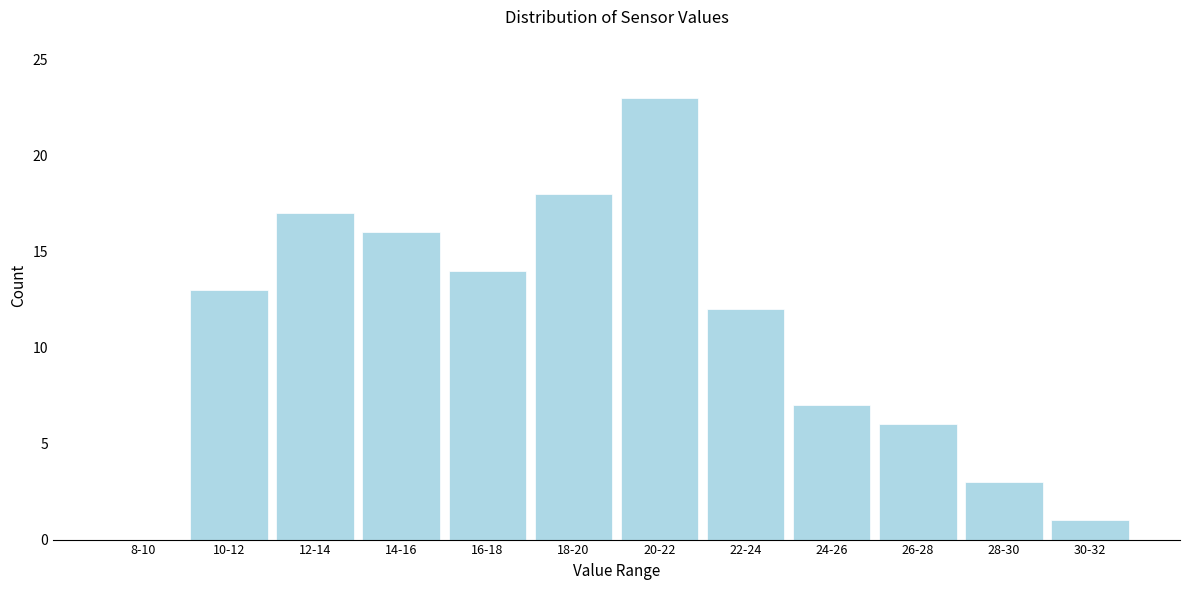

Reading left to right, list all the values displayed in this chart.

8-10=0	10-12=13	12-14=17	14-16=16	16-18=14	18-20=18	20-22=23	22-24=12	24-26=7	26-28=6	28-30=3	30-32=1